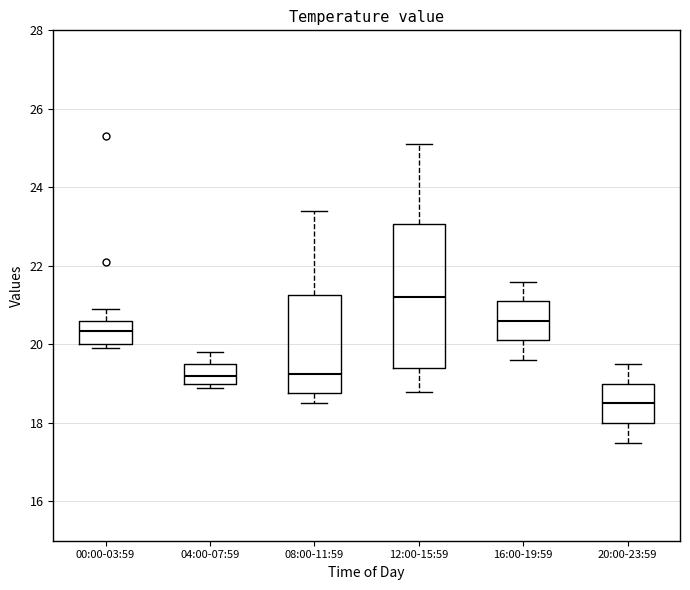

Comparing the boxes themselves (not the whiskers), which one is the tallest?

12:00-15:59